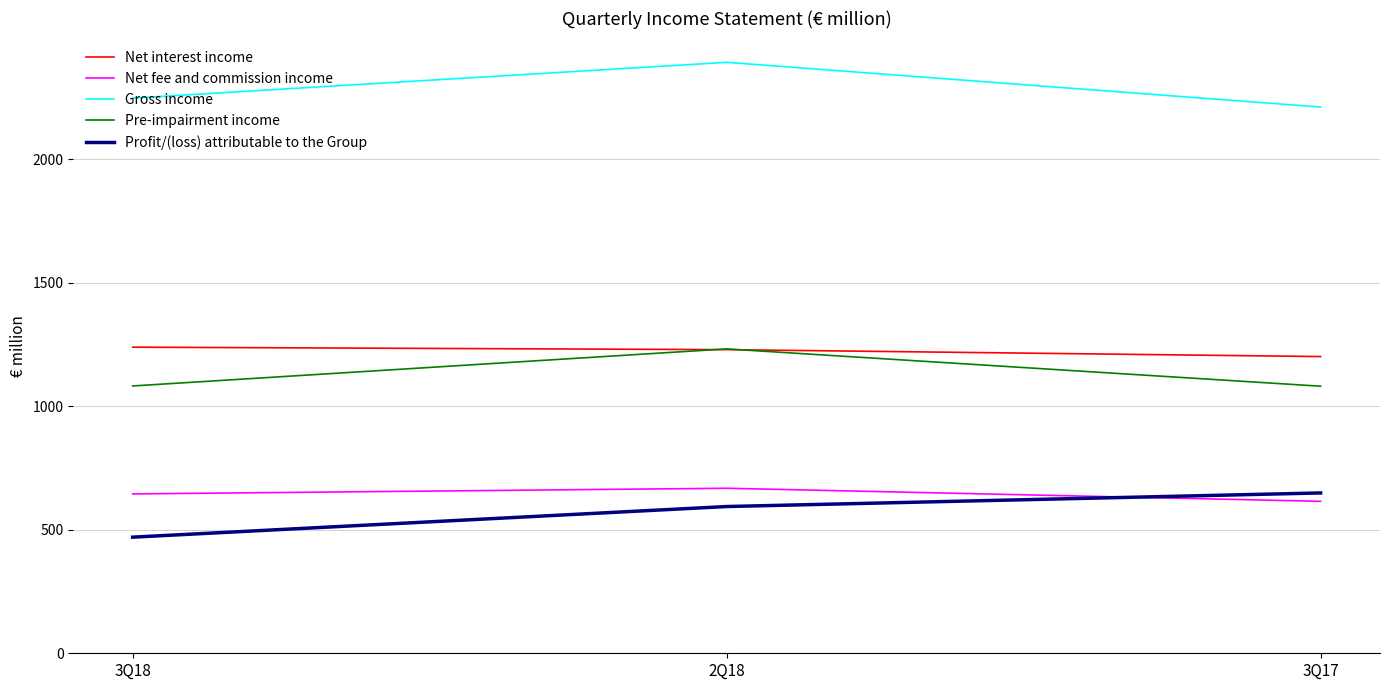

At which label does Pre-impairment income reach its peak?

2Q18